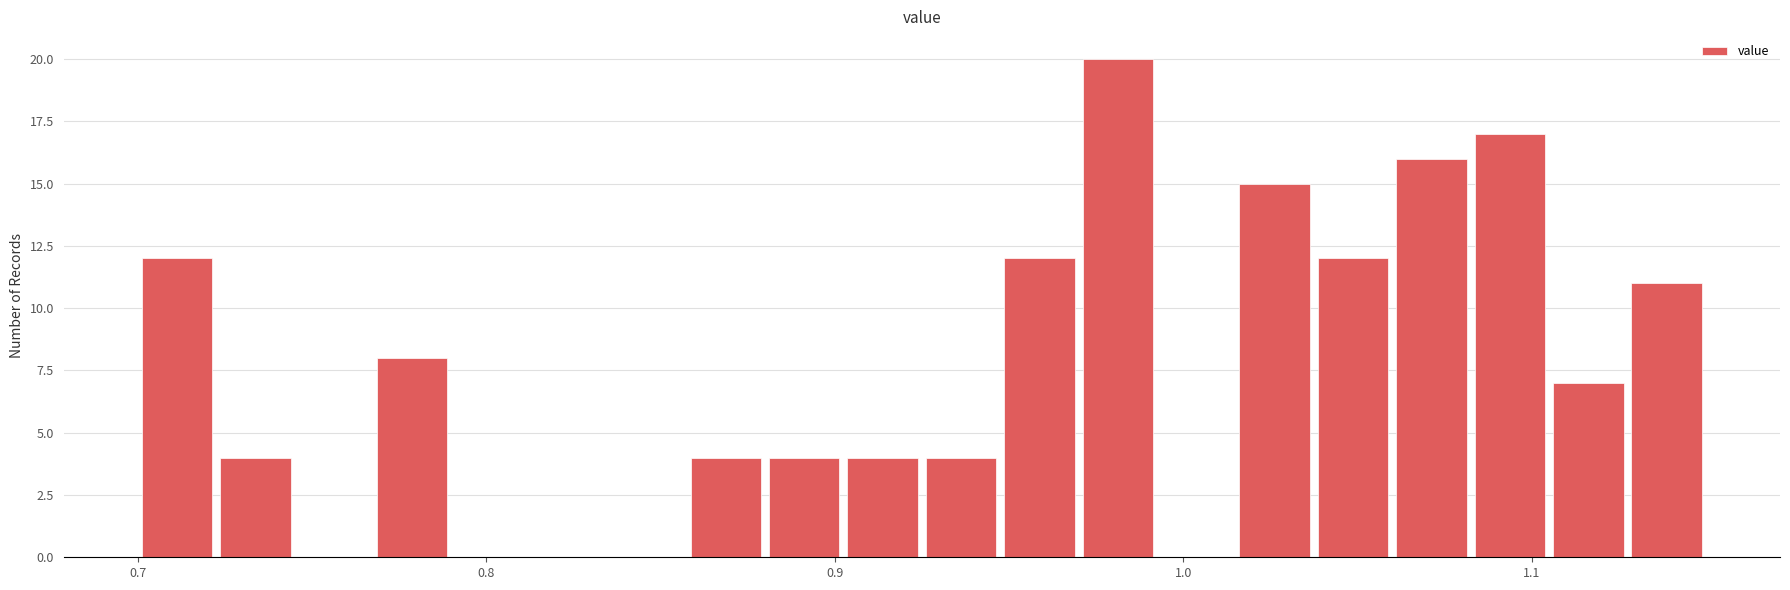

Around what value on the x-axis is the tallest bar? Give the approximate position of its centre, as read against the axis.

0.98